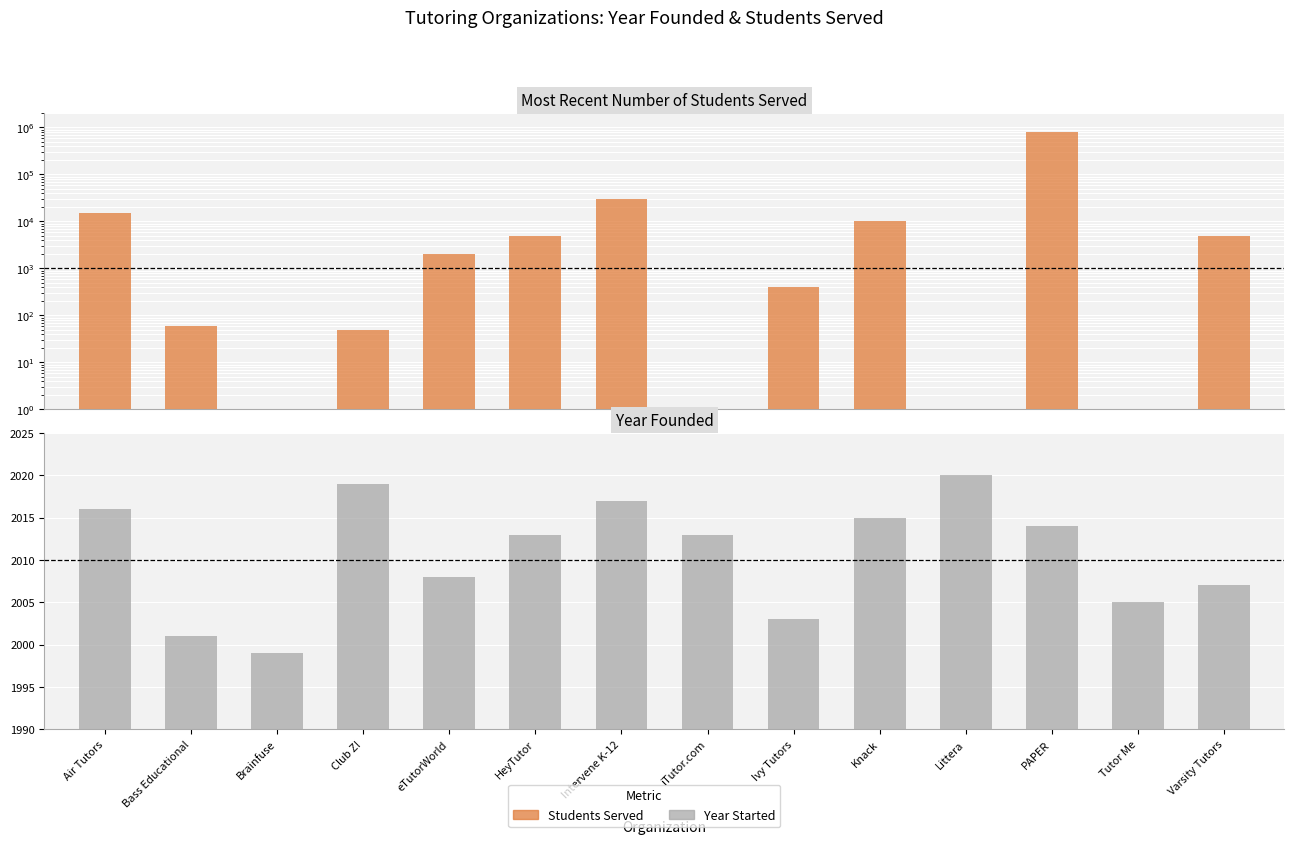

Where does the Year Started series first go above 2013?

Air Tutors